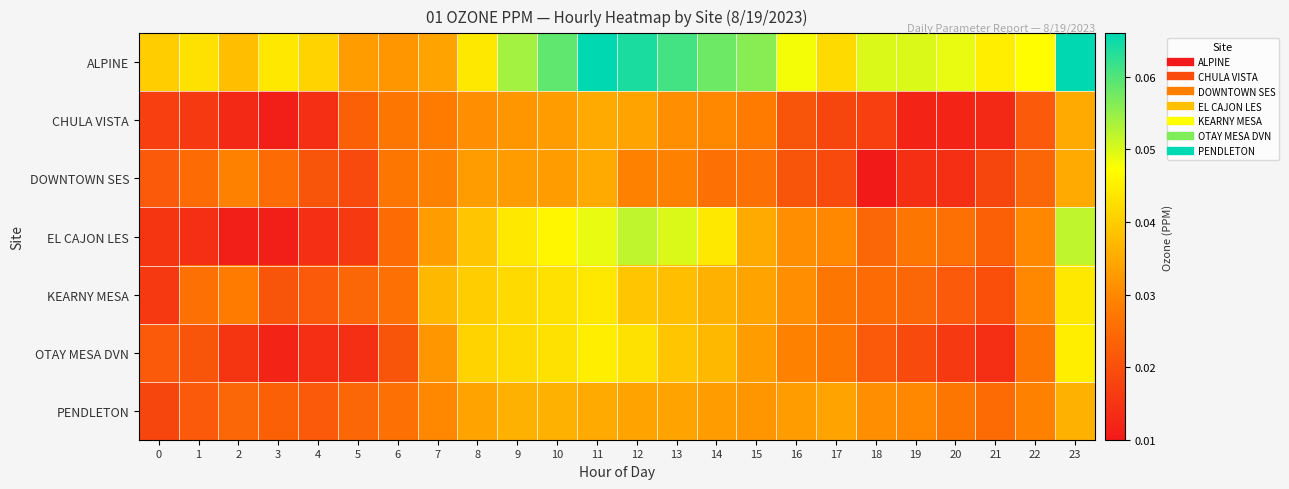

Reading left to right, list all the values displayed in this chart.

ALPINE: 0=0.0	1=0.0	2=0.0	3=0.0	4=0.0	5=0.0	6=0.0	7=0.0	8=0.0	9=0.1	10=0.1	11=0.1	12=0.1	13=0.1	14=0.1	15=0.1	16=0.0	17=0.0	18=0.1	19=0.1	20=0.0	21=0.0	22=0.0	23=0.1
CHULA VISTA: 0=0.0	1=0.0	2=0.0	3=0.0	4=0.0	5=0.0	6=0.0	7=0.0	8=0.0	9=0.0	10=0.0	11=0.0	12=0.0	13=0.0	14=0.0	15=0.0	16=0.0	17=0.0	18=0.0	19=0.0	20=0.0	21=0.0	22=0.0	23=0.0
DOWNTOWN SES: 0=0.0	1=0.0	2=0.0	3=0.0	4=0.0	5=0.0	6=0.0	7=0.0	8=0.0	9=0.0	10=0.0	11=0.0	12=0.0	13=0.0	14=0.0	15=0.0	16=0.0	17=0.0	18=0.0	19=0.0	20=0.0	21=0.0	22=0.0	23=0.0
EL CAJON LES: 0=0.0	1=0.0	2=0.0	3=0.0	4=0.0	5=0.0	6=0.0	7=0.0	8=0.0	9=0.0	10=0.0	11=0.0	12=0.1	13=0.1	14=0.0	15=0.0	16=0.0	17=0.0	18=0.0	19=0.0	20=0.0	21=0.0	22=0.0	23=0.1
KEARNY MESA: 0=0.0	1=0.0	2=0.0	3=0.0	4=0.0	5=0.0	6=0.0	7=0.0	8=0.0	9=0.0	10=0.0	11=0.0	12=0.0	13=0.0	14=0.0	15=0.0	16=0.0	17=0.0	18=0.0	19=0.0	20=0.0	21=0.0	22=0.0	23=0.0
OTAY MESA DVN: 0=0.0	1=0.0	2=0.0	3=0.0	4=0.0	5=0.0	6=0.0	7=0.0	8=0.0	9=0.0	10=0.0	11=0.0	12=0.0	13=0.0	14=0.0	15=0.0	16=0.0	17=0.0	18=0.0	19=0.0	20=0.0	21=0.0	22=0.0	23=0.0
PENDLETON: 0=0.0	1=0.0	2=0.0	3=0.0	4=0.0	5=0.0	6=0.0	7=0.0	8=0.0	9=0.0	10=0.0	11=0.0	12=0.0	13=0.0	14=0.0	15=0.0	16=0.0	17=0.0	18=0.0	19=0.0	20=0.0	21=0.0	22=0.0	23=0.0